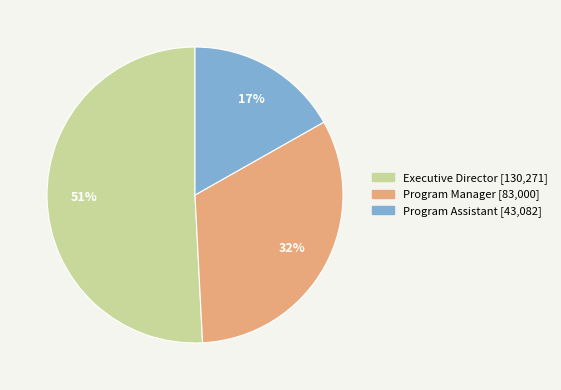

Combined, do Program Manager and Program Assistant account for over 50%?

No